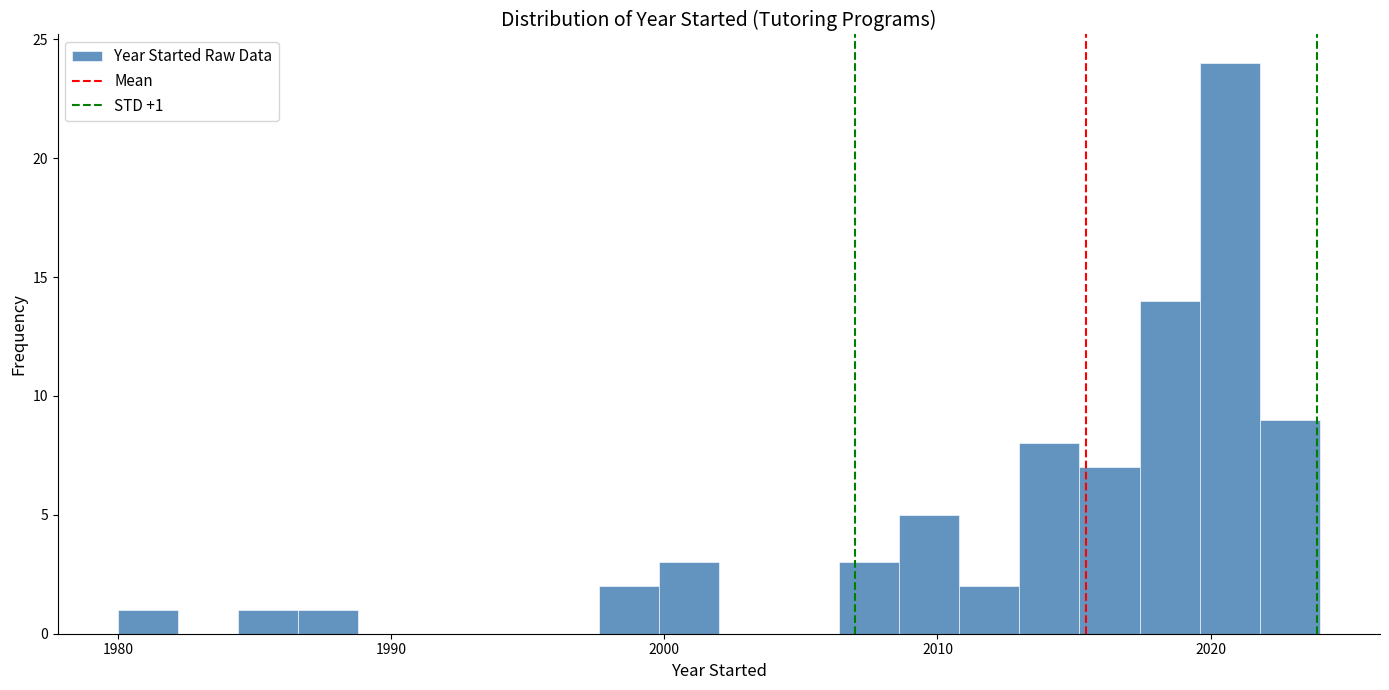

Around what value on the x-axis is the tallest bar? Give the approximate position of its centre, as read against the axis.

2021